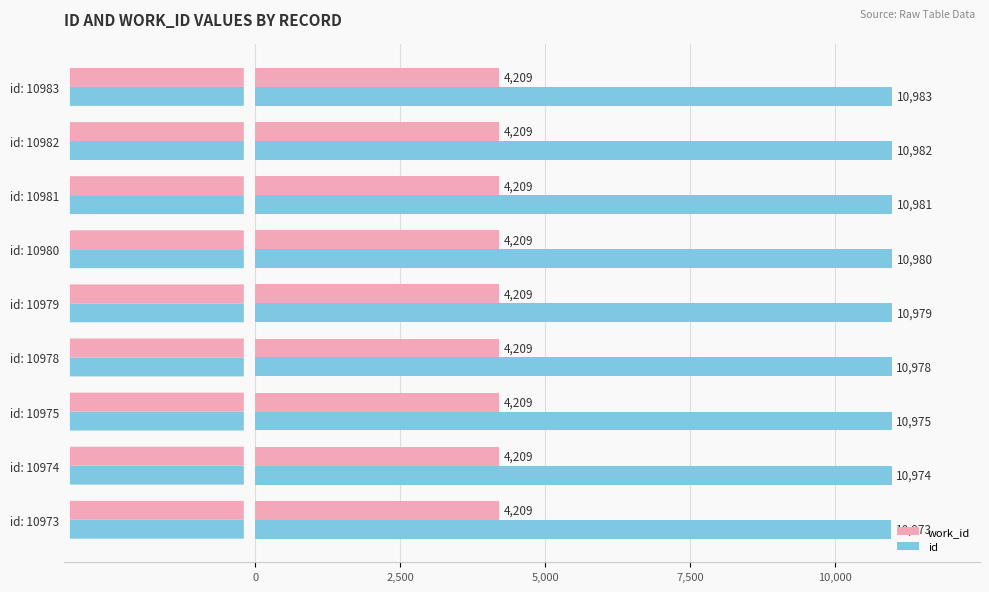

The id series shows 10983 at id: 10983. True or false?

True